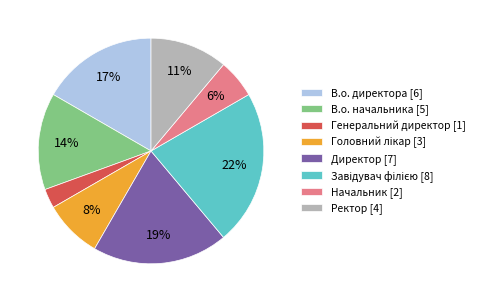

What is the smallest slice in the pie chart?

Генеральний директор